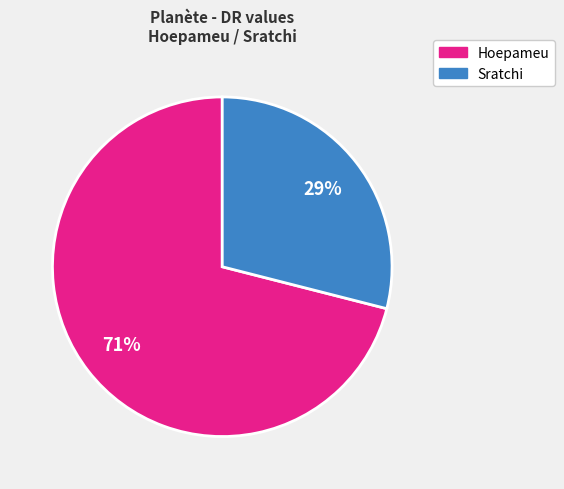

Rank the categories by value from lowest to highest.

Sratchi, Hoepameu